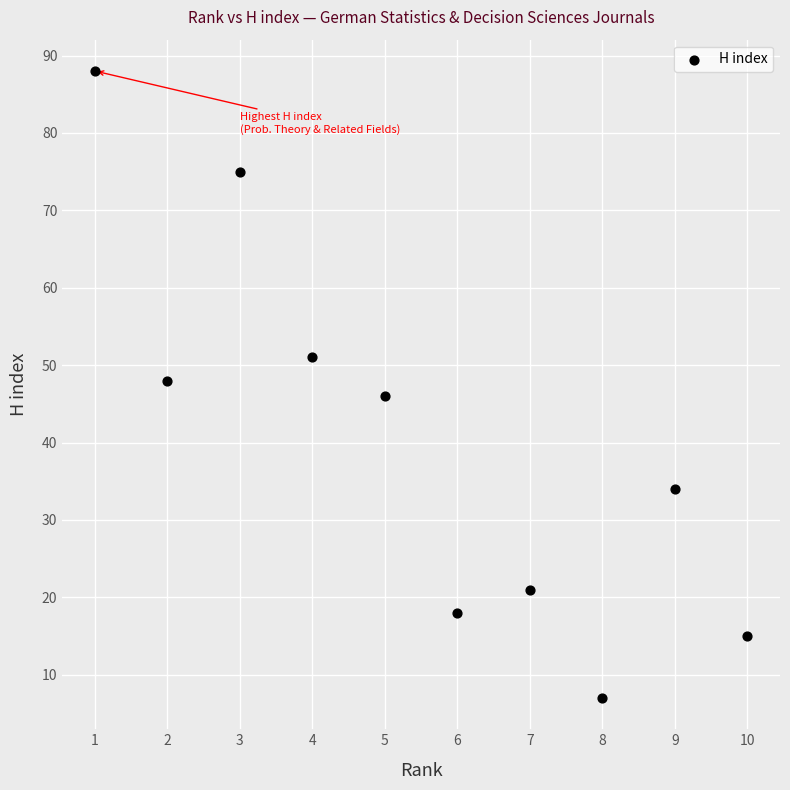

What is the range of X values (max minus min)?

9